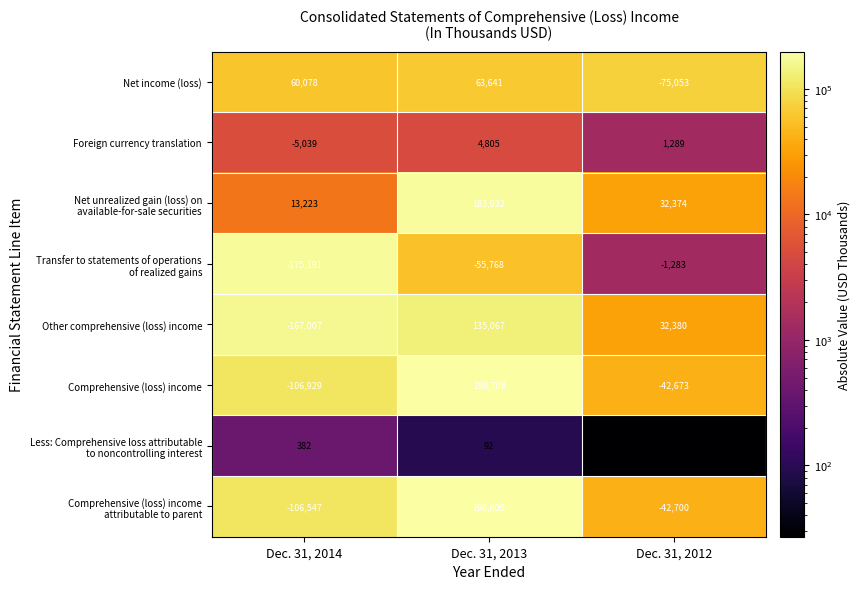

What is the difference between the second highest and minimum values in the Net income (loss) series?

135131